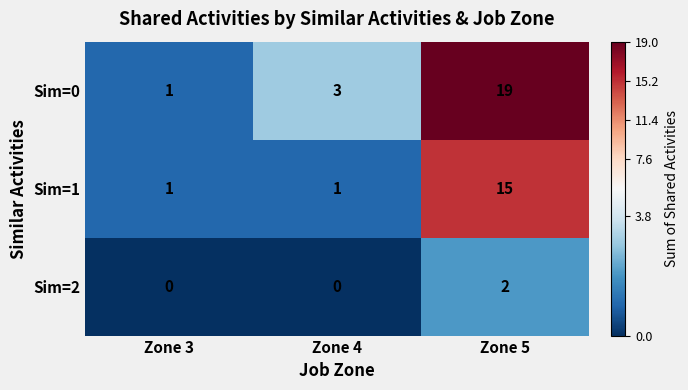

How many Sim=0 values are between 1 and 19?

3